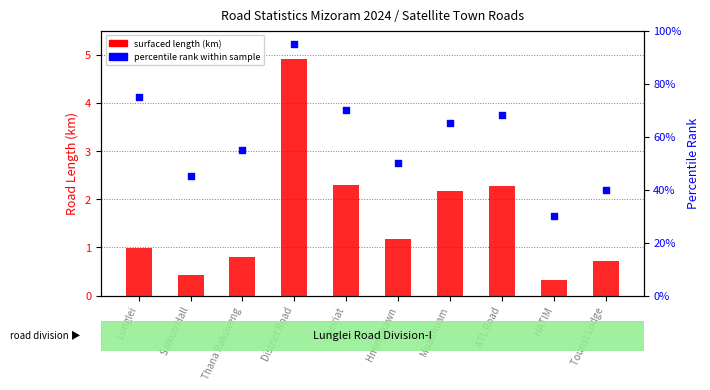

At which category is the sum across all series the highest?

District Road